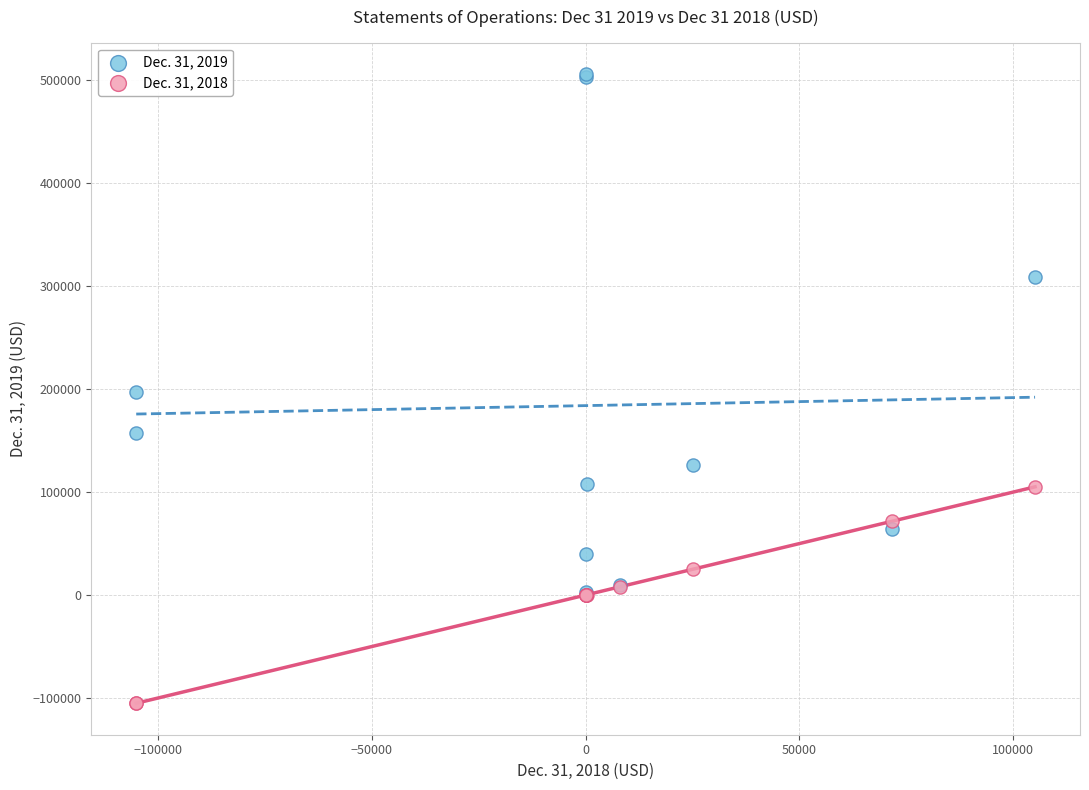

Which series contains the highest Y value?

Dec. 31, 2019